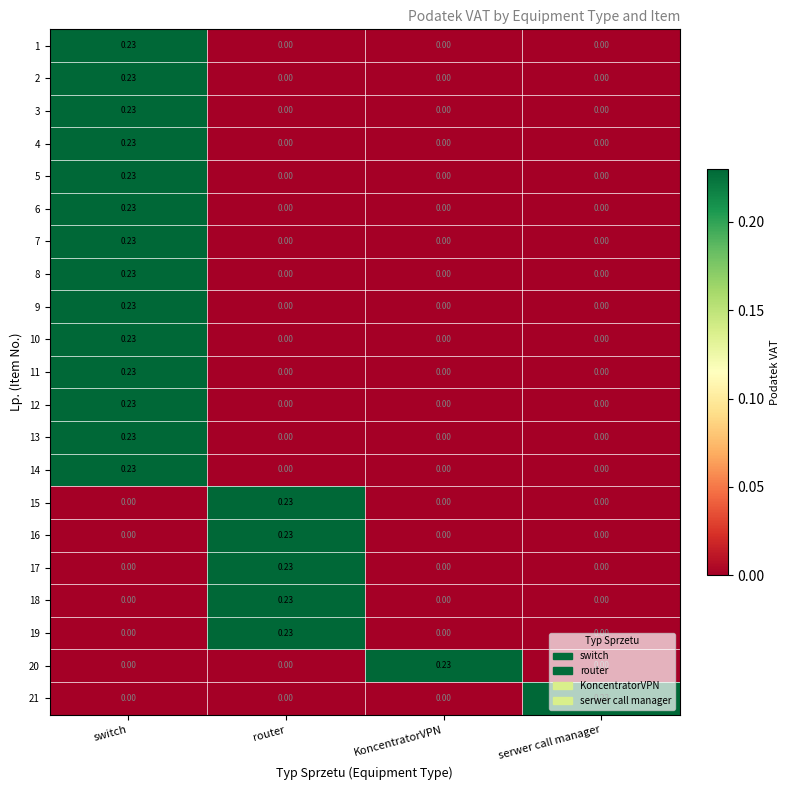

At which category is the sum across all series the highest?

switch